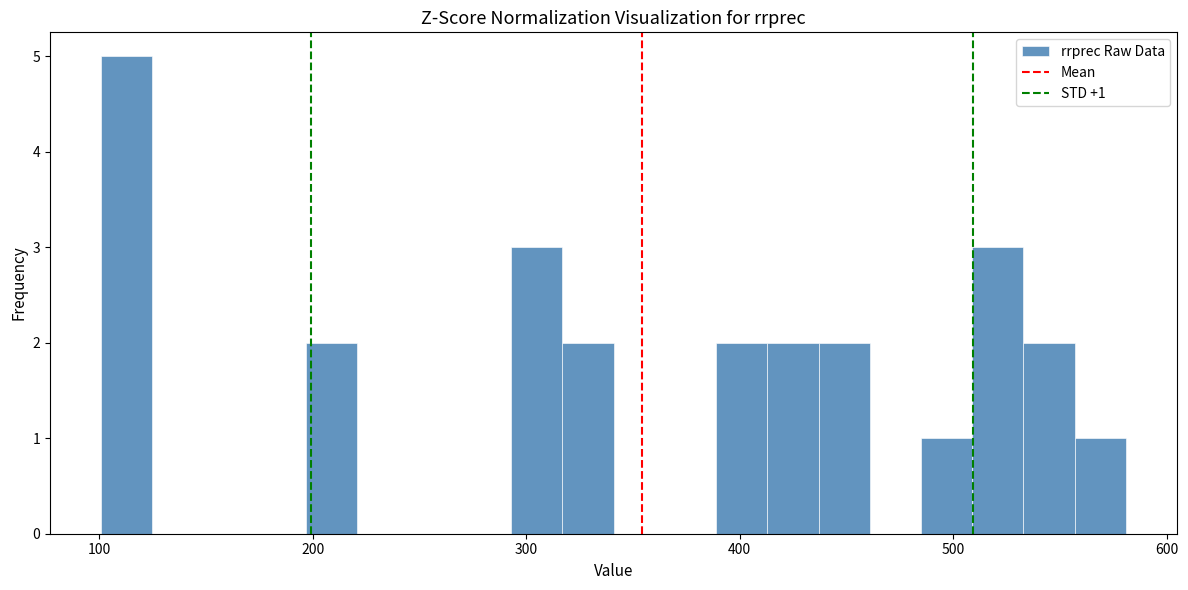

Around what value on the x-axis is the tallest bar? Give the approximate position of its centre, as read against the axis.

110